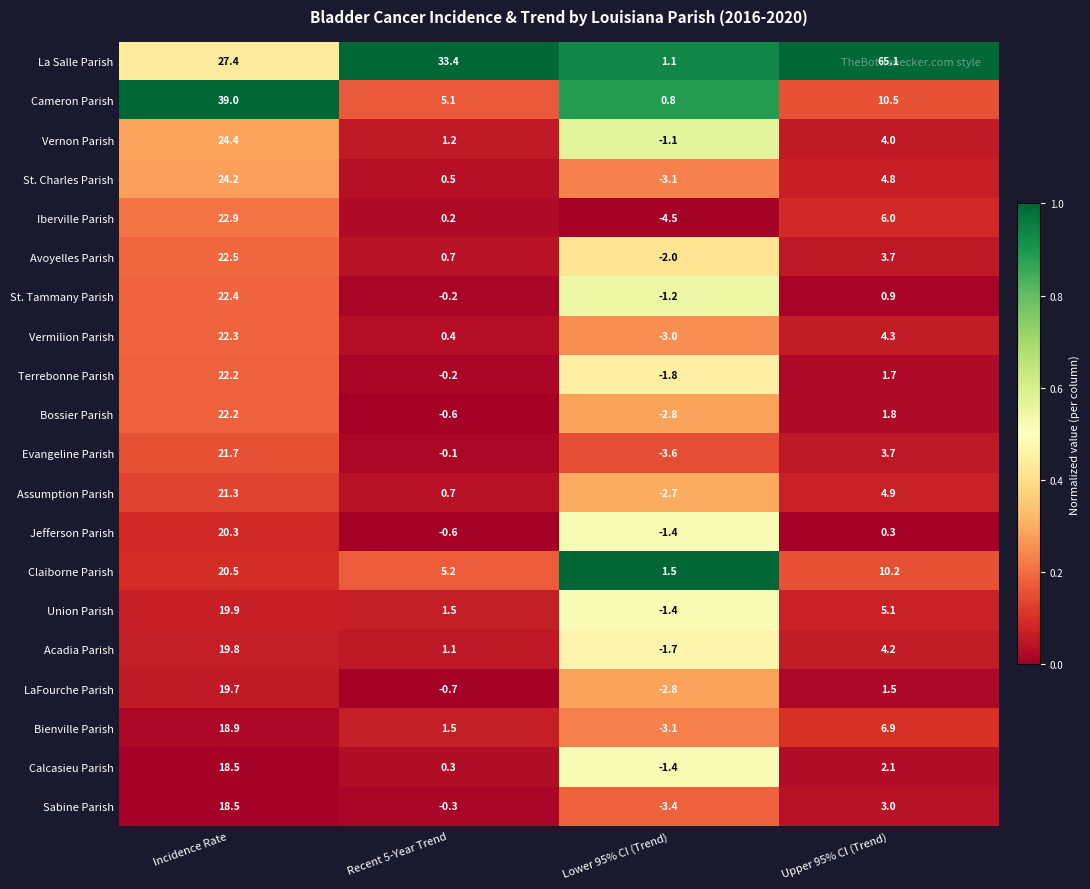

List the labels in order of St. Charles Parish value, largest first.

Incidence Rate, Upper 95% CI (Trend), Recent 5-Year Trend, Lower 95% CI (Trend)